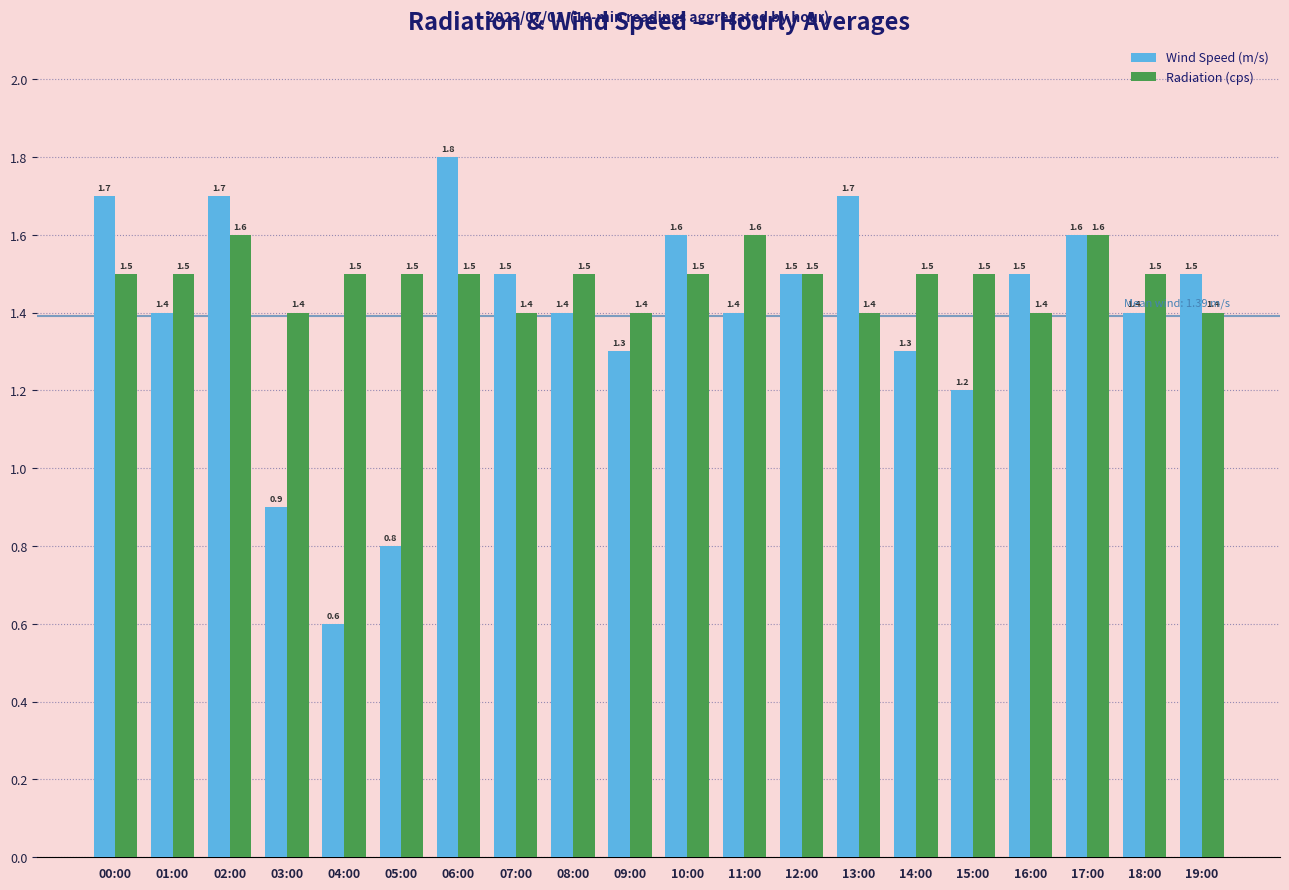

Count the number of categories in the chart.

20